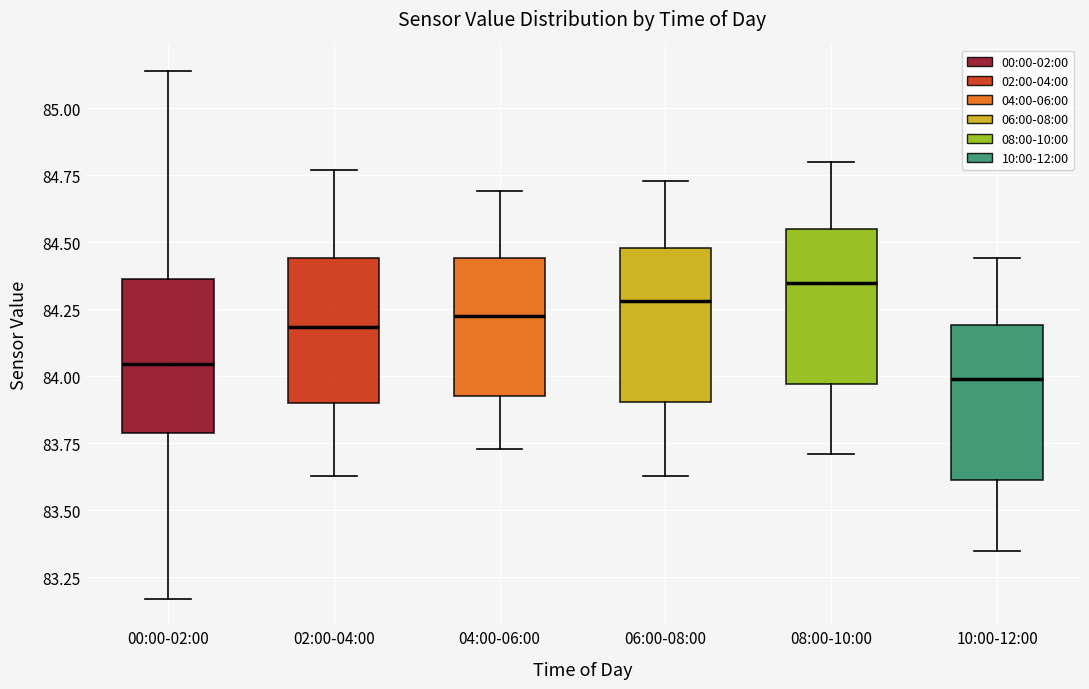

Reading left to right, read every box against the y-axis: the position of its median line, the range the box covers, and the ends of its whiskers. The values are not printed on the chart, so give them approximately, as read against the axis.

00:00-02:00: median 84.05, box 83.80 to 84.35, whiskers 83.15 to 85.15
02:00-04:00: median 84.20, box 83.90 to 84.45, whiskers 83.65 to 84.75
04:00-06:00: median 84.25, box 83.95 to 84.45, whiskers 83.75 to 84.70
06:00-08:00: median 84.30, box 83.90 to 84.50, whiskers 83.65 to 84.75
08:00-10:00: median 84.35, box 83.95 to 84.55, whiskers 83.70 to 84.80
10:00-12:00: median 84.00, box 83.60 to 84.20, whiskers 83.35 to 84.45